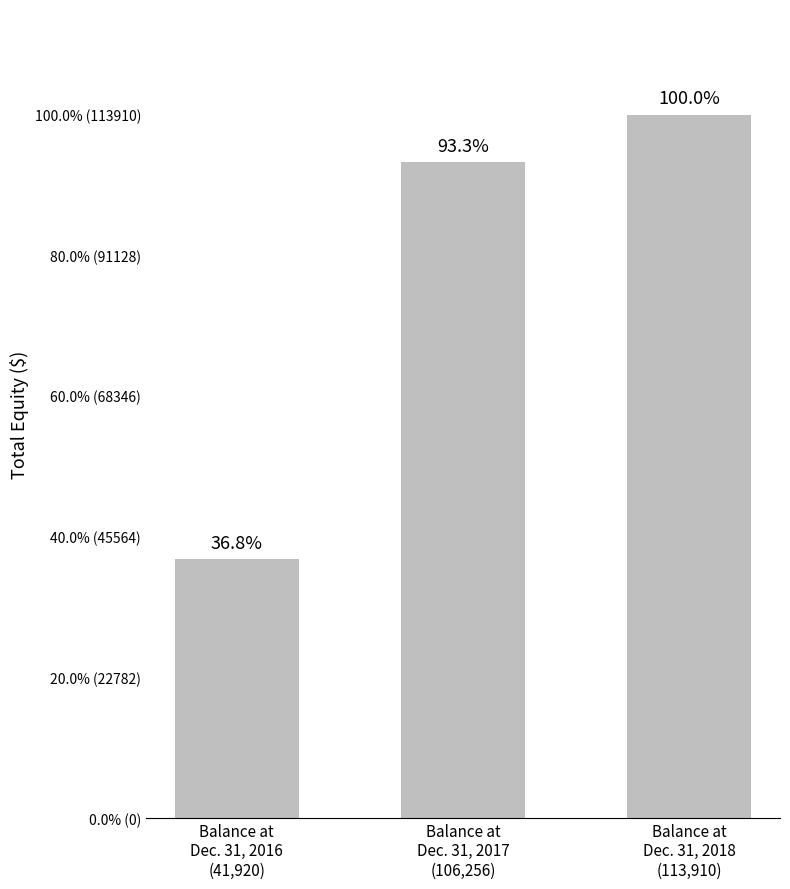

The value at Balance at
Dec. 31, 2016
(41,920) is 41920. True or false?

True